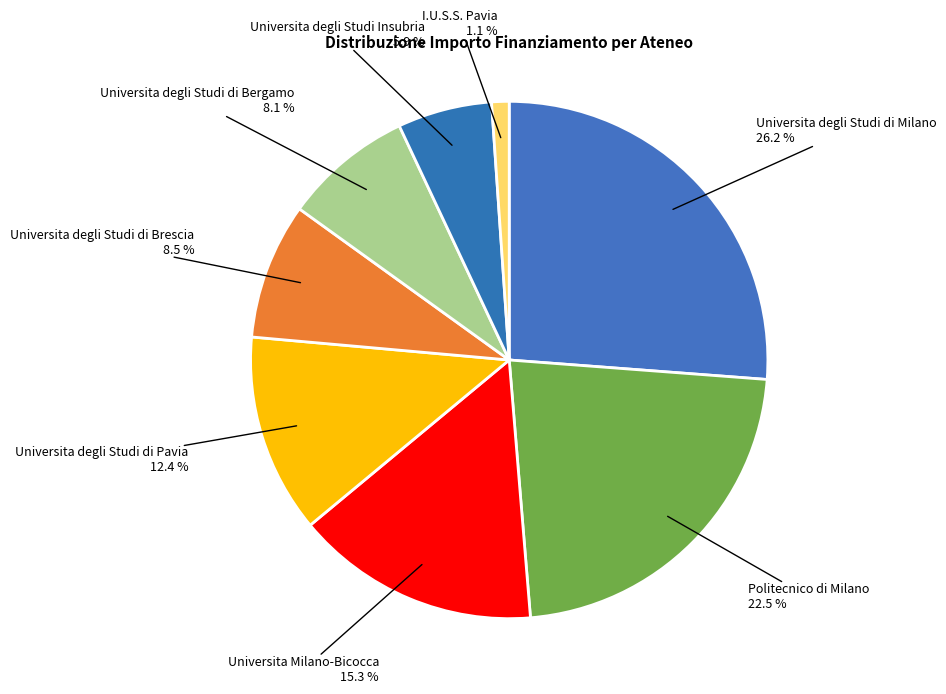

How many slices are in this pie chart?

8